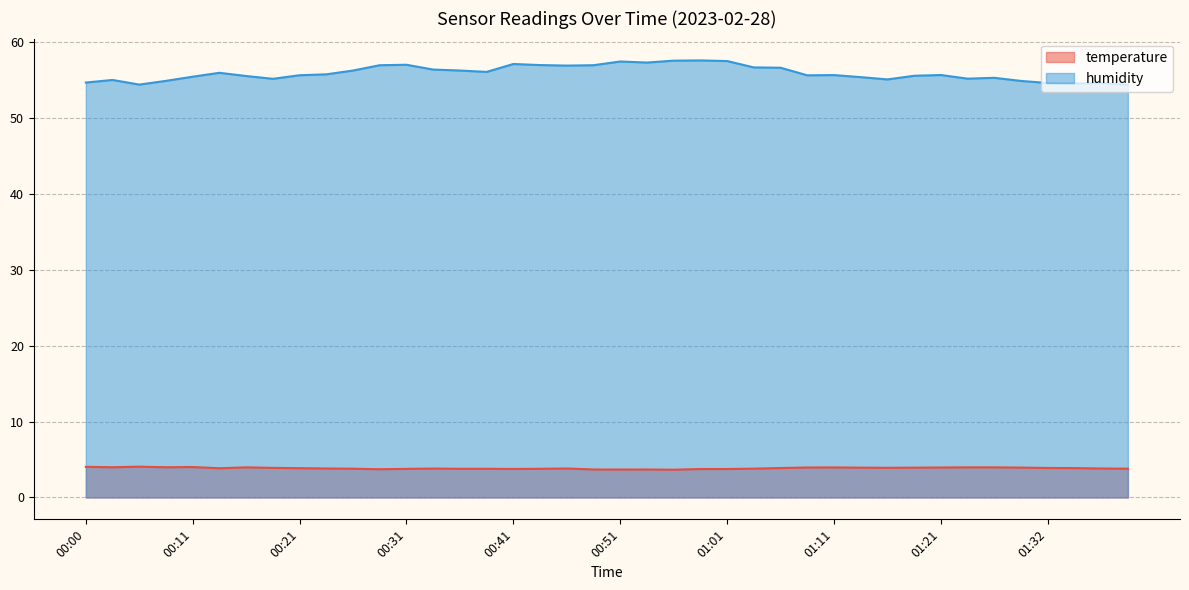

At which category does the chart reach its minimum across all series?

00:56